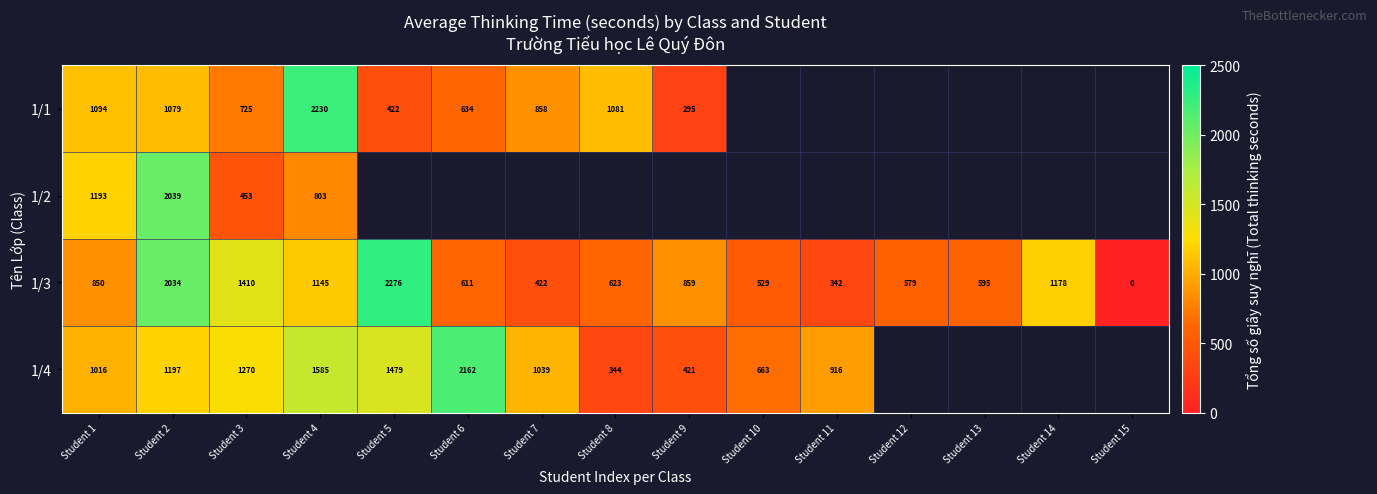

What is the maximum value shown in the chart?

2276.0